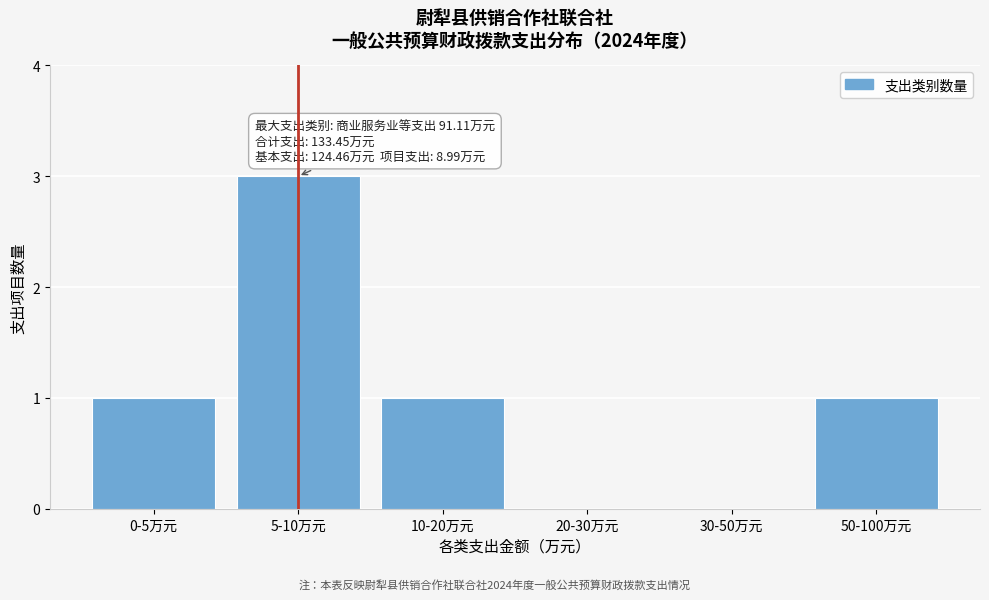

Reading left to right, what are all the values shown in this chart?

0-5万元=1	5-10万元=3	10-20万元=1	20-30万元=0	30-50万元=0	50-100万元=1